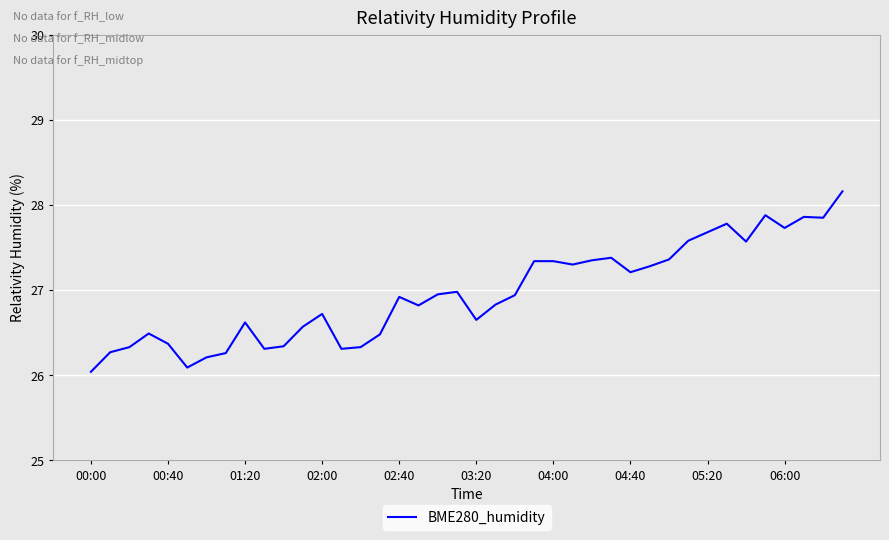

What is the maximum value shown in the chart?

28.2